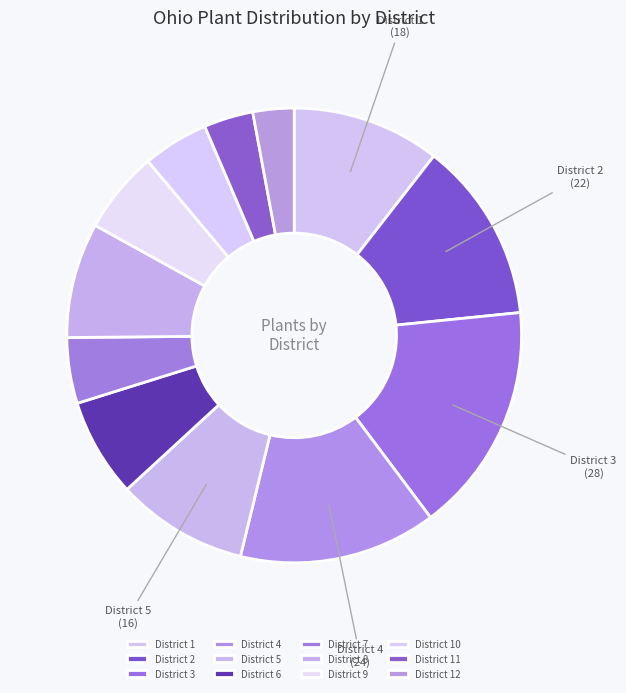

How many slices are in this pie chart?

12